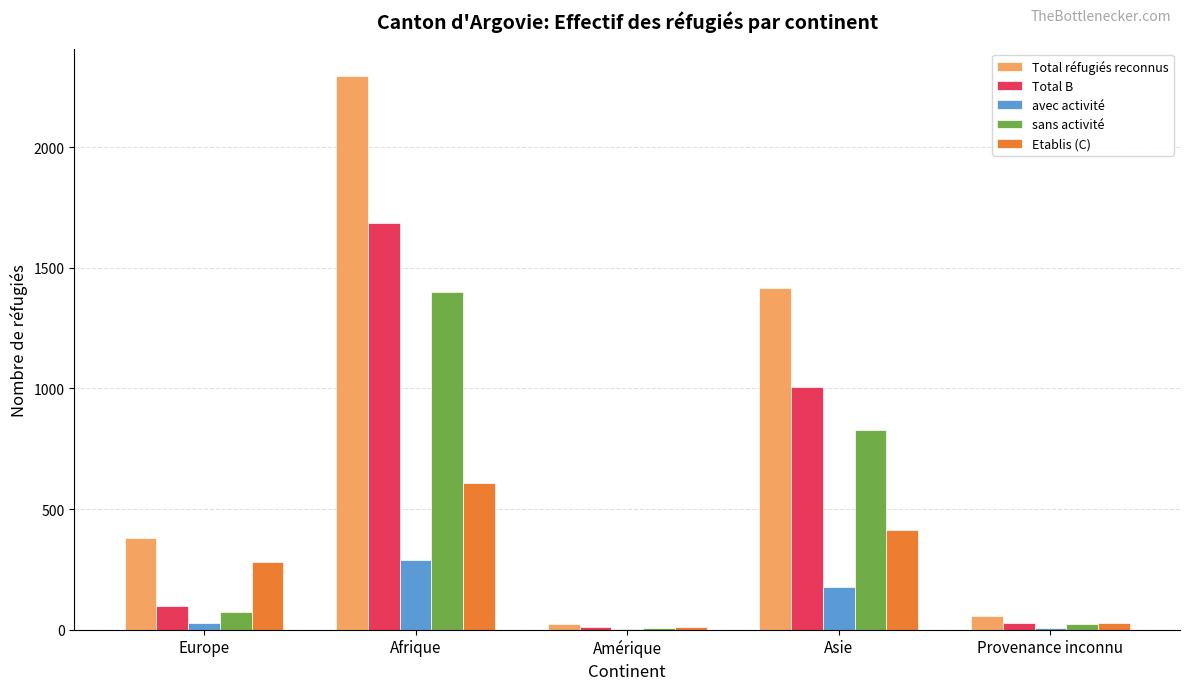

What is the maximum value shown in the chart?

2294